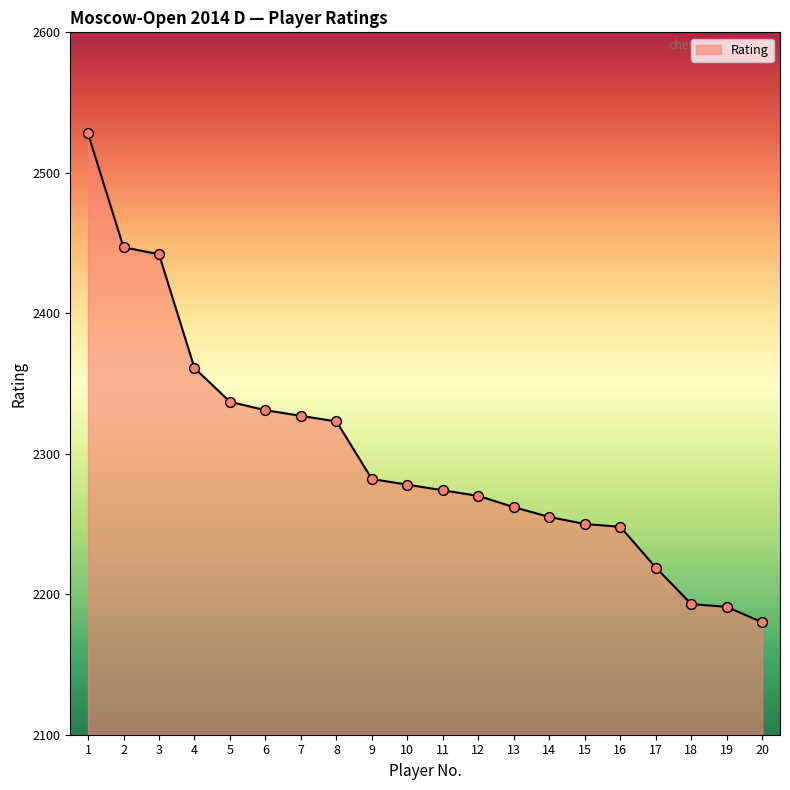

Which has a higher value, 17 or 15?

15